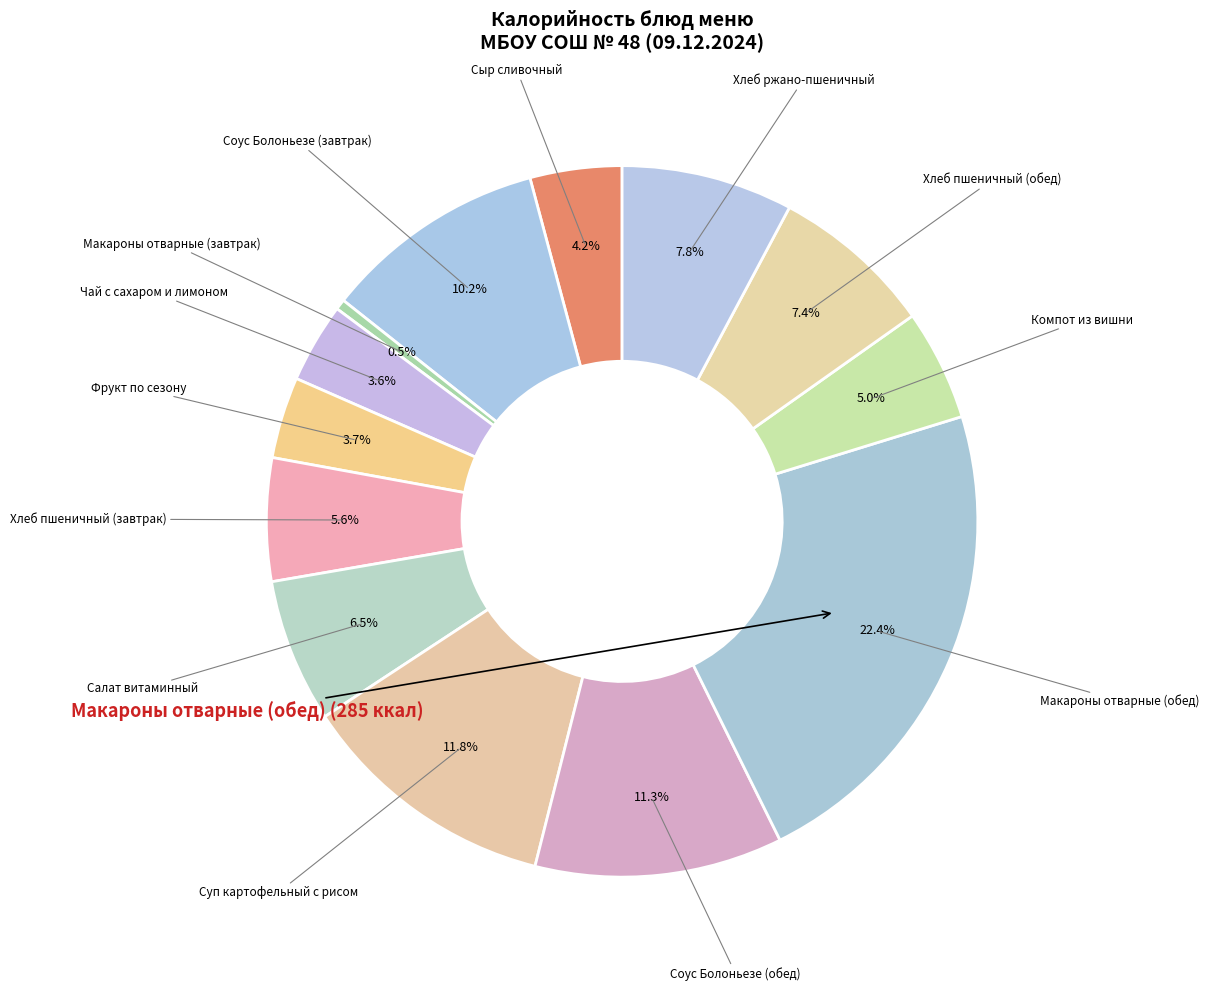

How many slices are in this pie chart?

13